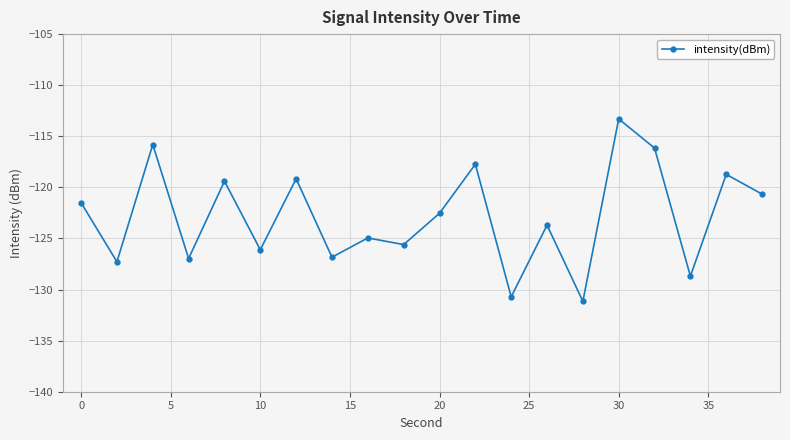

What is the average value?

-122.8